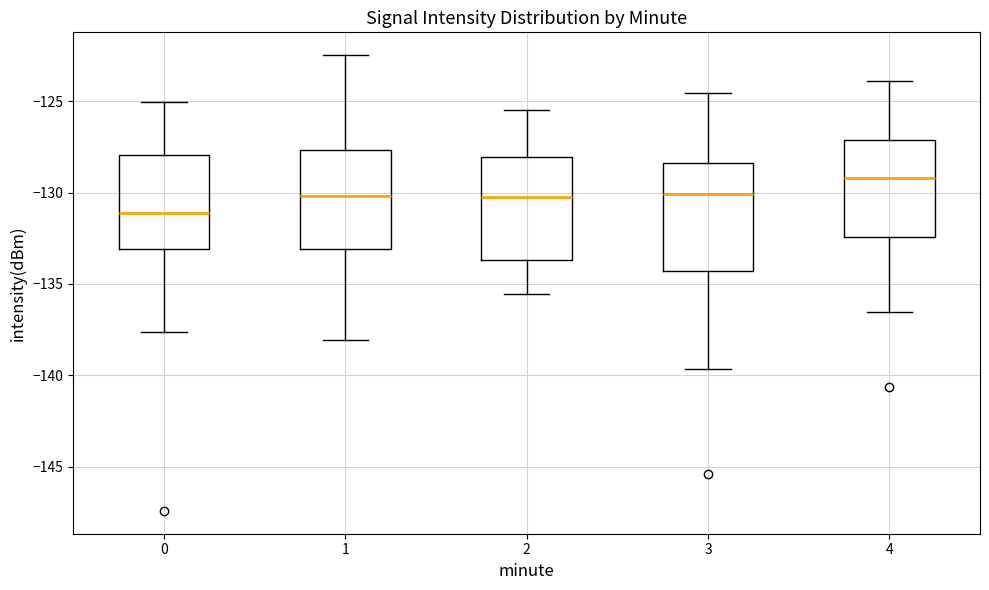

Which box has the lowest median line?

0